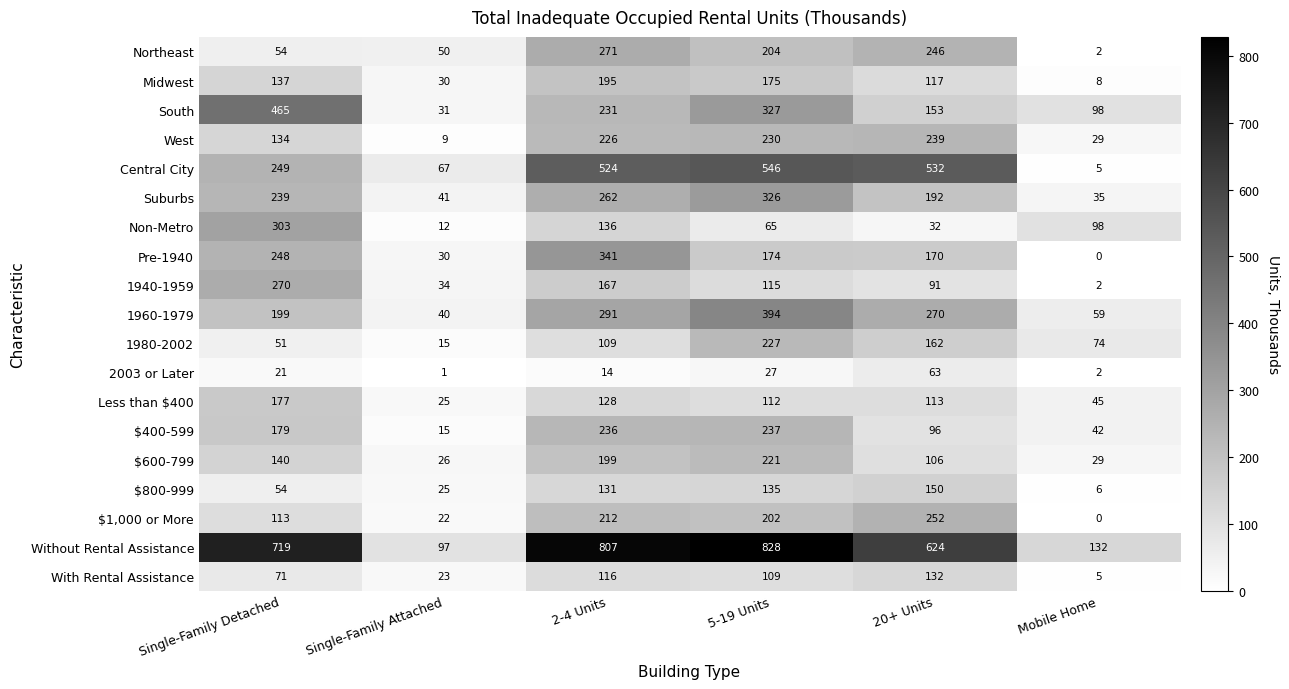

Which series has the widest spread of values?

Without Rental Assistance